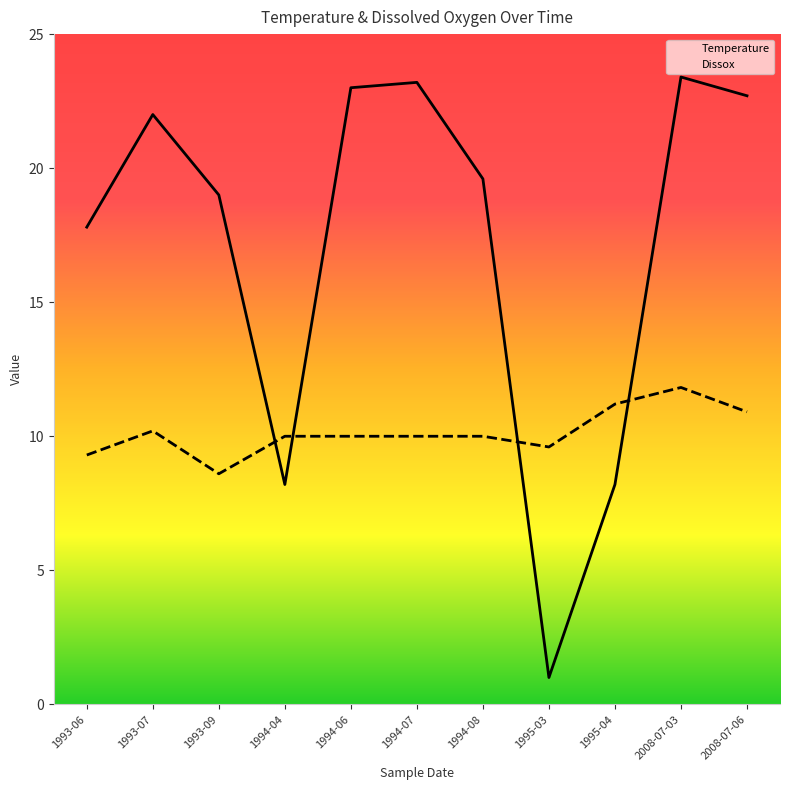

Between which two adjacent categories do Dissox and Temperature first intersect?

1993-09 and 1994-04